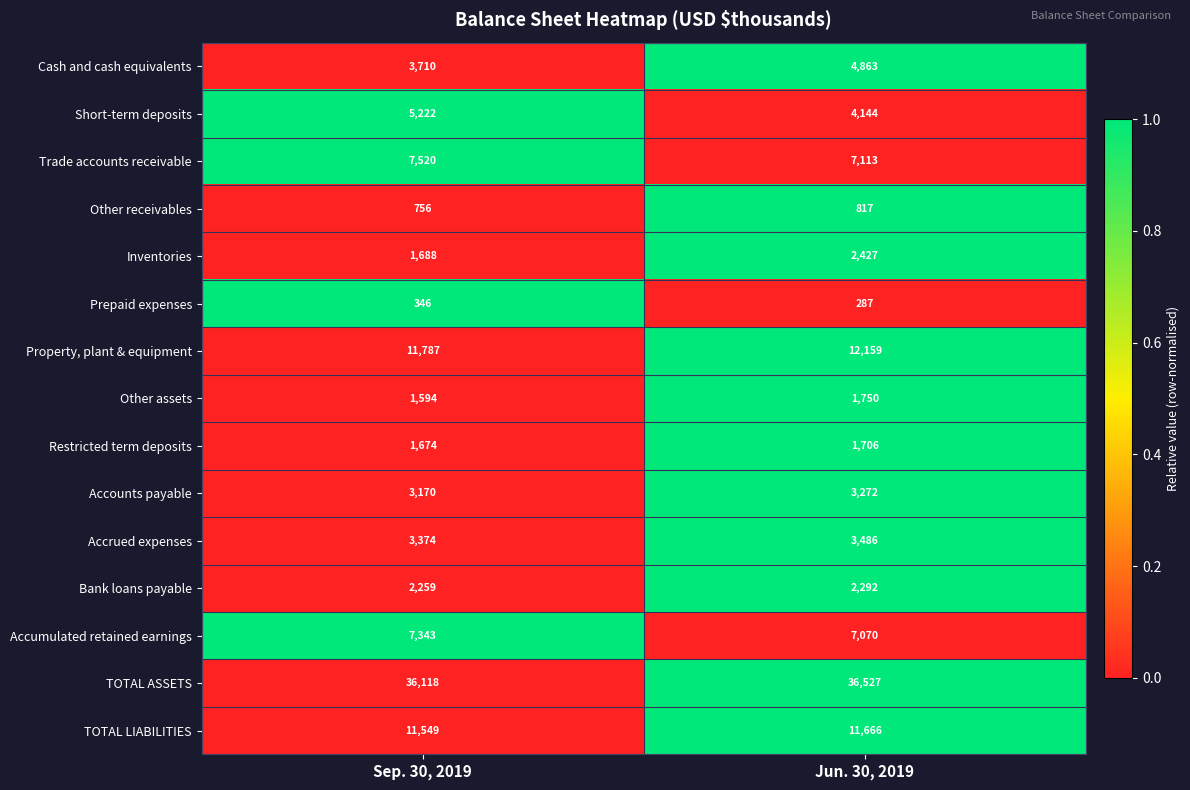

The value of Accrued expenses at Sep. 30, 2019 is 884. True or false?

False